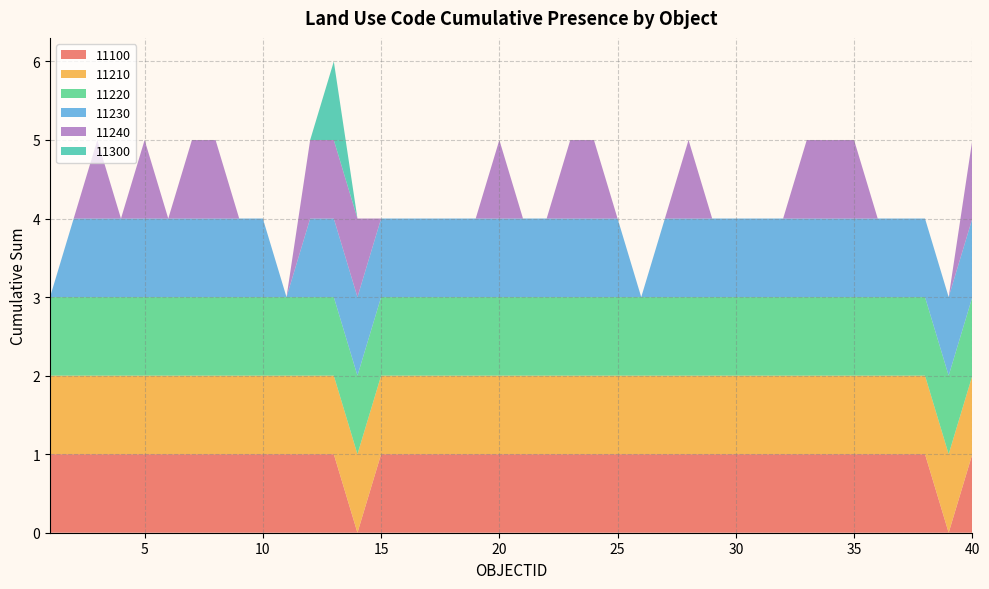

Reading left to right, list all the values displayed in this chart.

11100: 1	1	1	1	1	1	1	1	1	1	1	1	1	0	1	1	1	1	1	1	1	1	1	1	1	1	1	1	1	1	1	1	1	1	1	1	1	1	0	1
11210: 1	1	1	1	1	1	1	1	1	1	1	1	1	1	1	1	1	1	1	1	1	1	1	1	1	1	1	1	1	1	1	1	1	1	1	1	1	1	1	1
11220: 1	1	1	1	1	1	1	1	1	1	1	1	1	1	1	1	1	1	1	1	1	1	1	1	1	1	1	1	1	1	1	1	1	1	1	1	1	1	1	1
11230: 0	1	1	1	1	1	1	1	1	1	0	1	1	1	1	1	1	1	1	1	1	1	1	1	1	0	1	1	1	1	1	1	1	1	1	1	1	1	1	1
11240: 0	0	1	0	1	0	1	1	0	0	0	1	1	1	0	0	0	0	0	1	0	0	1	1	0	0	0	1	0	0	0	0	1	1	1	0	0	0	0	1
11300: 0	0	0	0	0	0	0	0	0	0	0	0	1	0	0	0	0	0	0	0	0	0	0	0	0	0	0	0	0	0	0	0	0	0	0	0	0	0	0	0